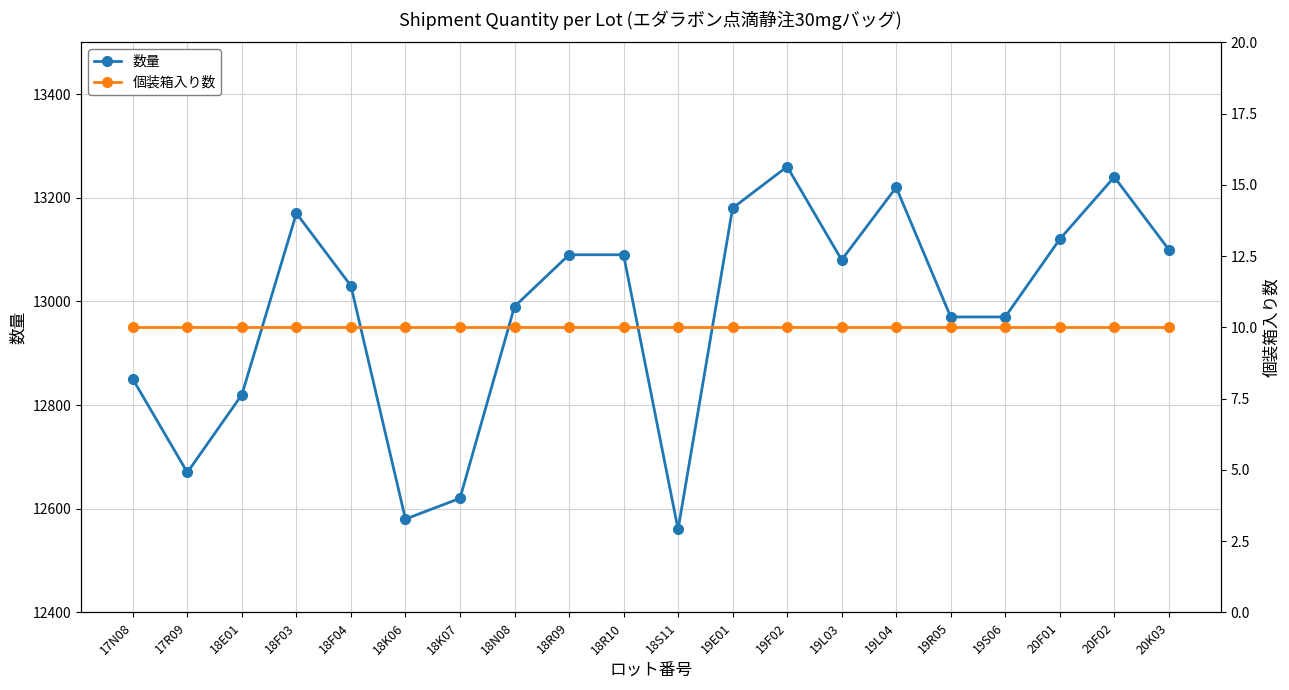

Which category has the lowest value in the 個装箱入り数 series?

17N08